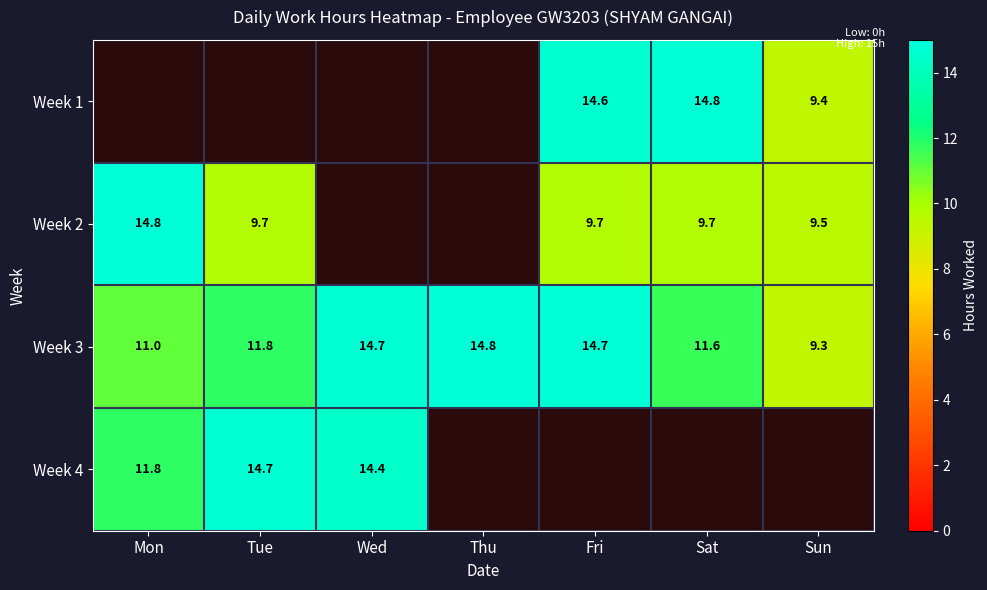

The Week 2 series shows 9.7 at Tue. True or false?

True